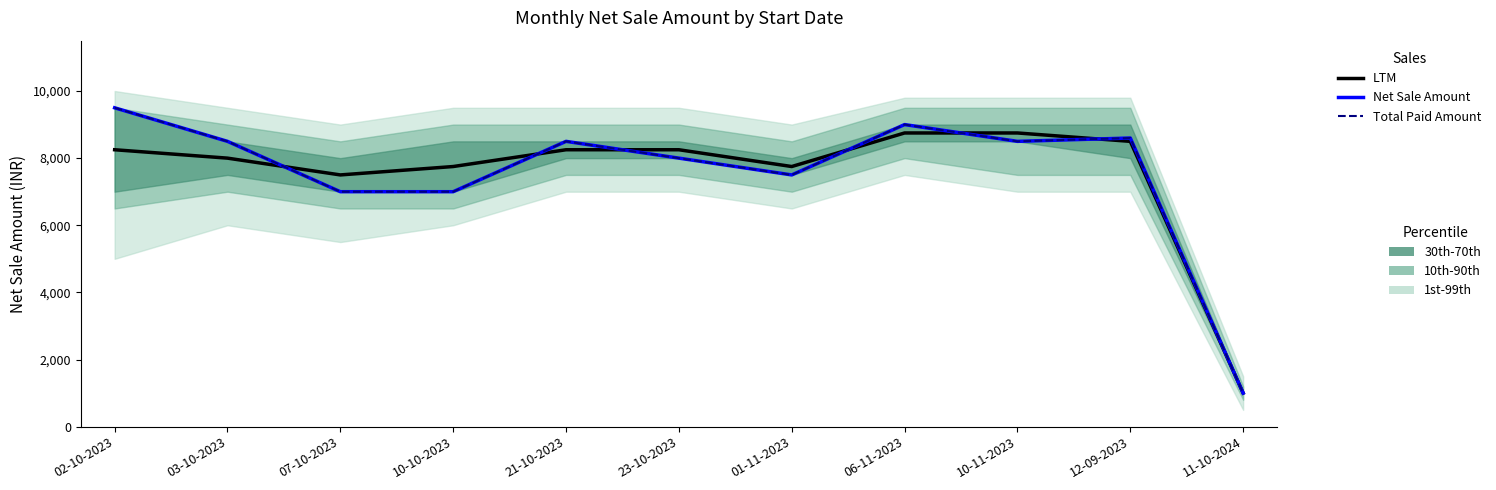

What is the label of the 2nd point from the left?

03-10-2023